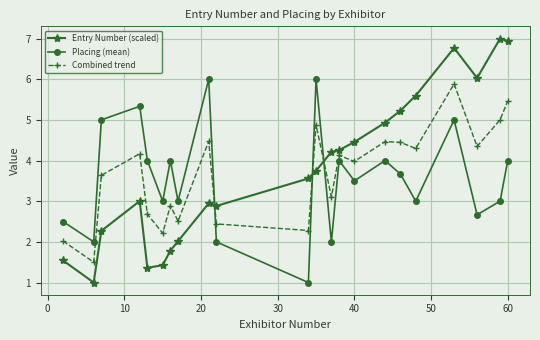

What is the difference between the maximum and second lowest values in the Combined trend series?

3.9